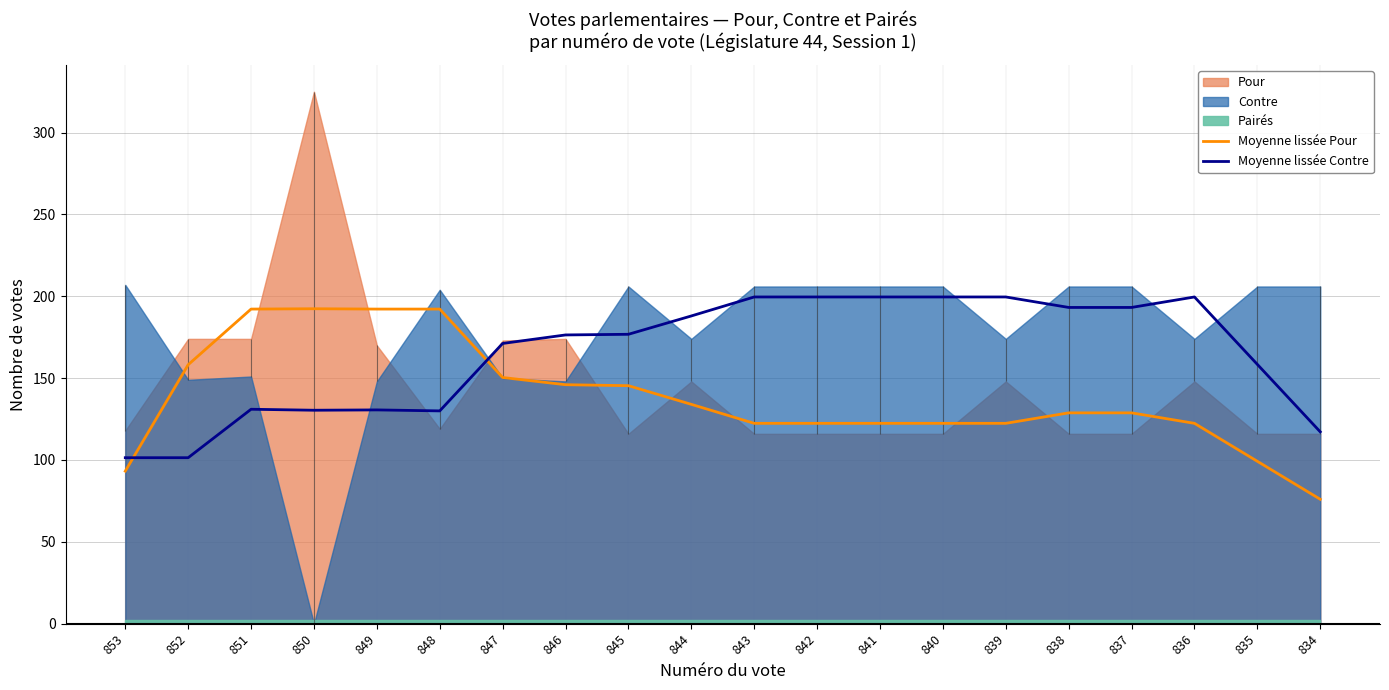

The Moyenne lissée Pour series shows 192.2 at 848. True or false?

True